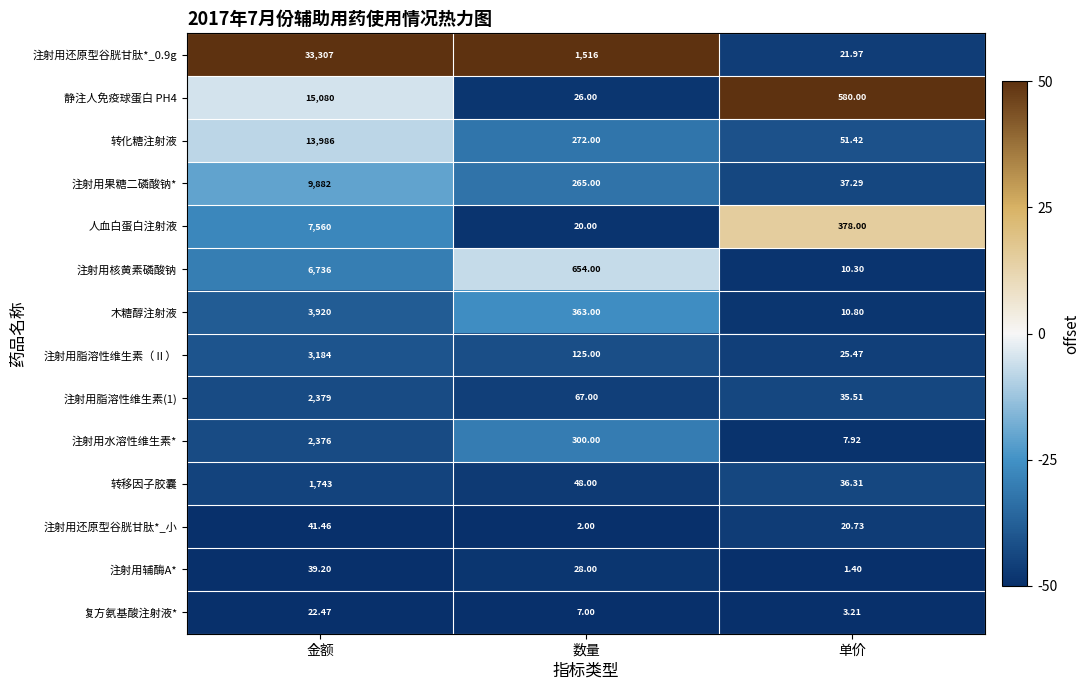

At which label does 人血白蛋白注射液 first exceed 378?

金额